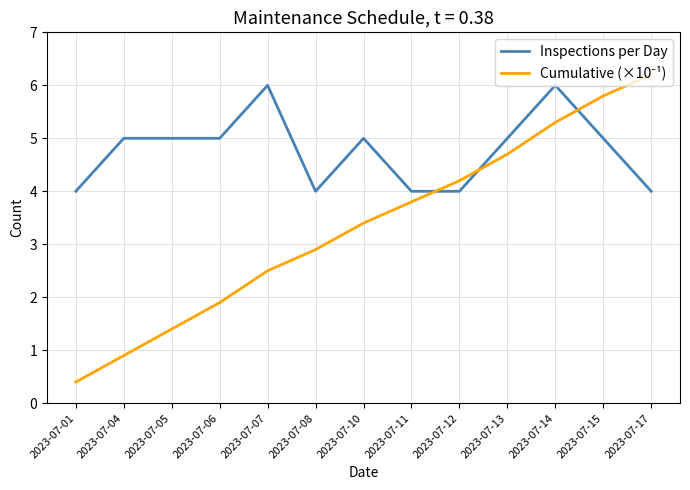

At which category is the sum across all series the highest?

2023-07-14